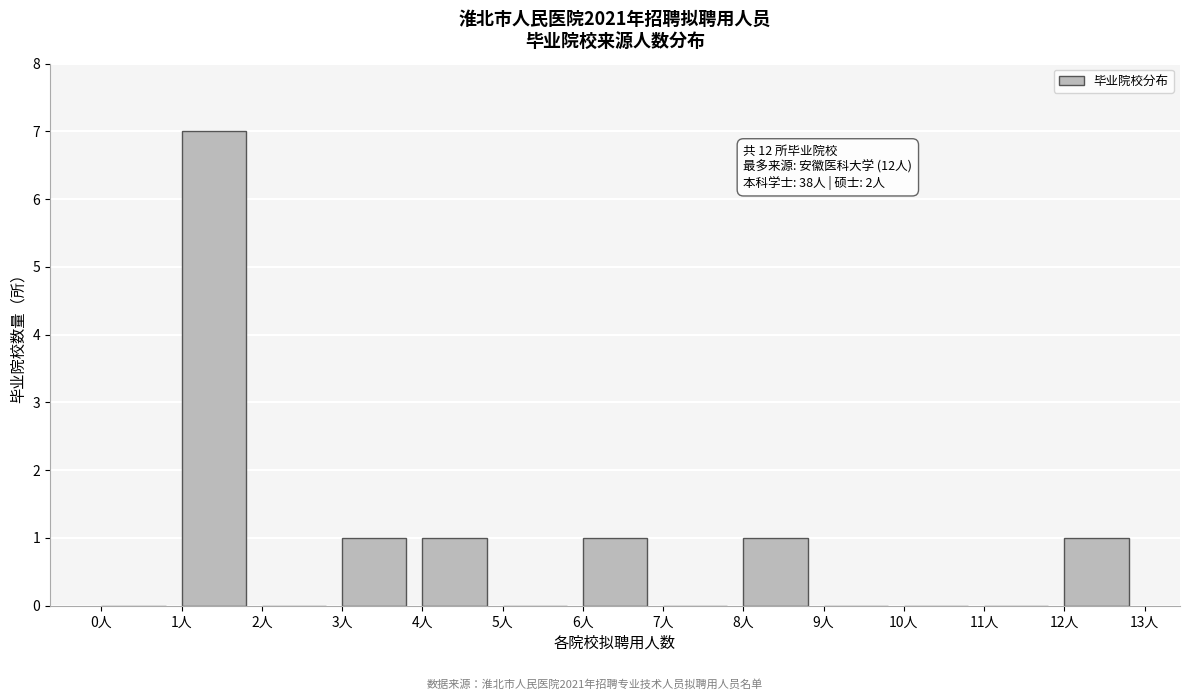

Over which range of the x-axis is the bar tallest?

1 to 2